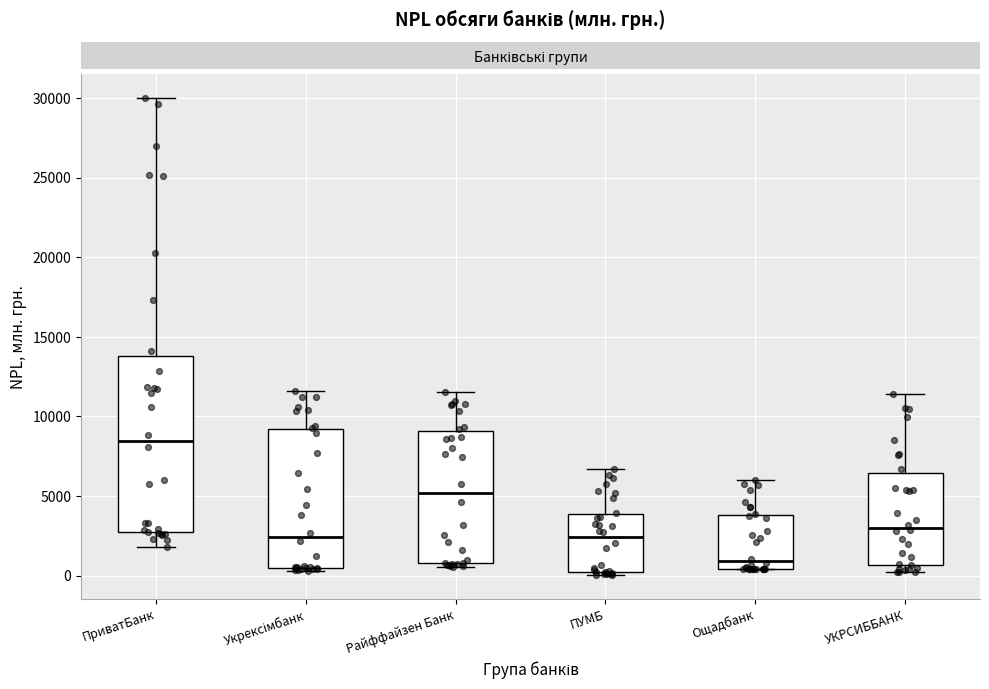

Which box's median line is the lowest?

Ощадбанк